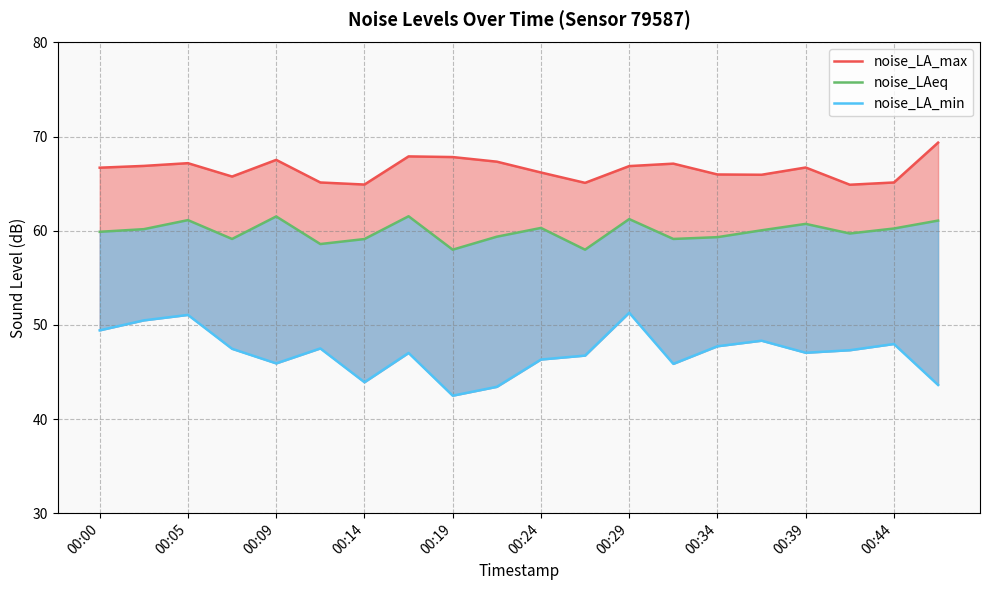

True or false: noise_LA_max has more than 1 points higher than both neighbors.

True